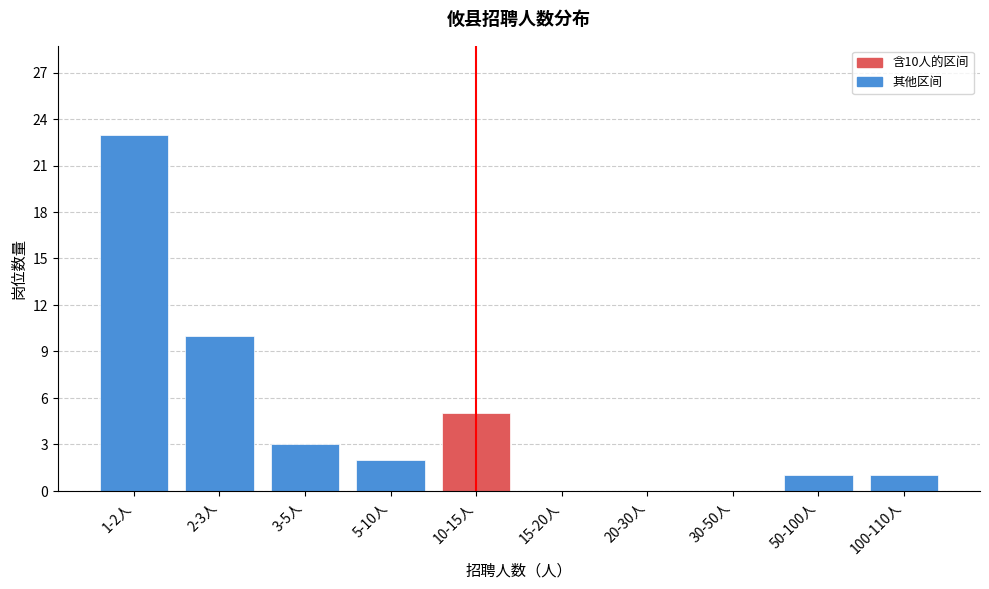

Reading left to right, list all the values displayed in this chart.

1-2人=23	2-3人=10	3-5人=3	5-10人=2	10-15人=5	15-20人=0	20-30人=0	30-50人=0	50-100人=1	100-110人=1